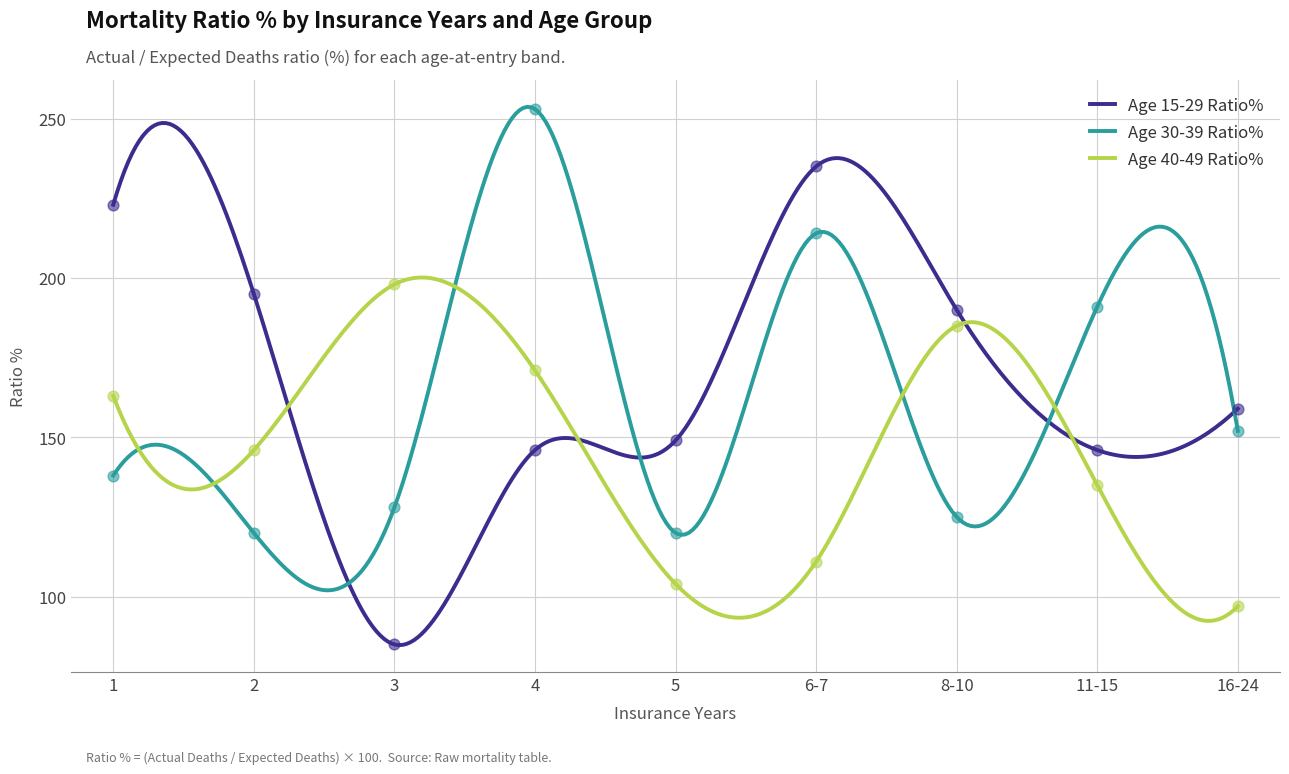

Is the value of Age 30-39 Ratio% at 4 greater than the value of Age 15-29 Ratio% at 5?

Yes